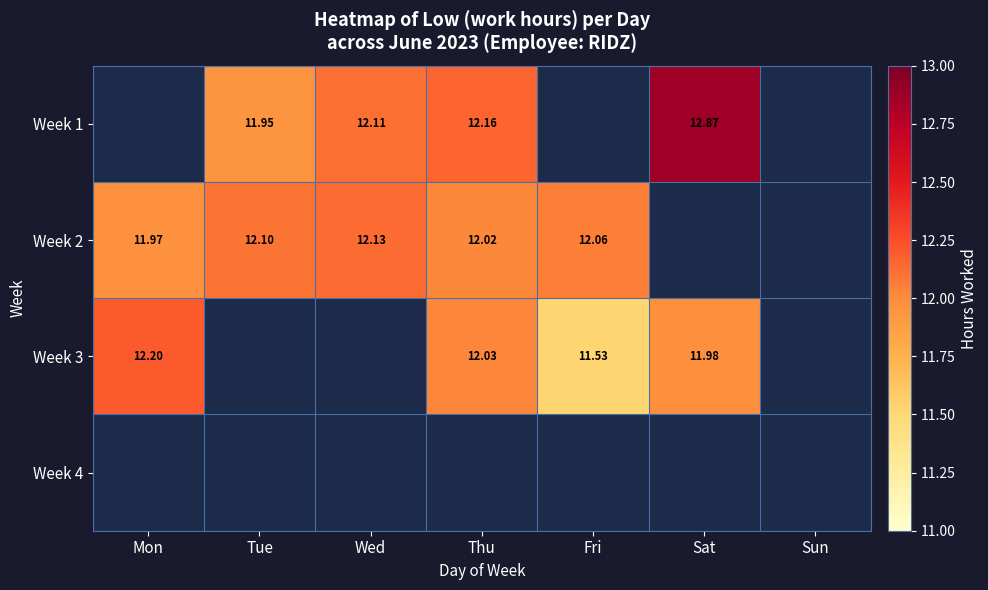

Is it true that Week 3 equals 16.6 at Fri?

False